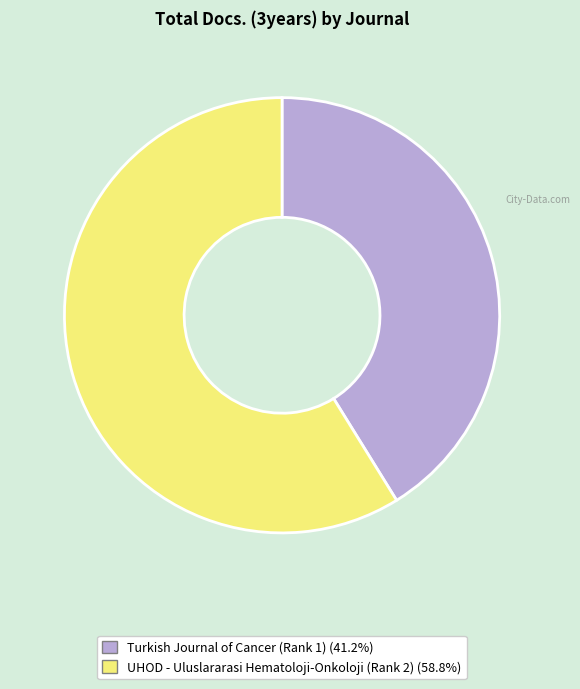

Rank the categories by value from highest to lowest.

UHOD - Uluslararasi Hematoloji-Onkoloji (Rank 2), Turkish Journal of Cancer (Rank 1)